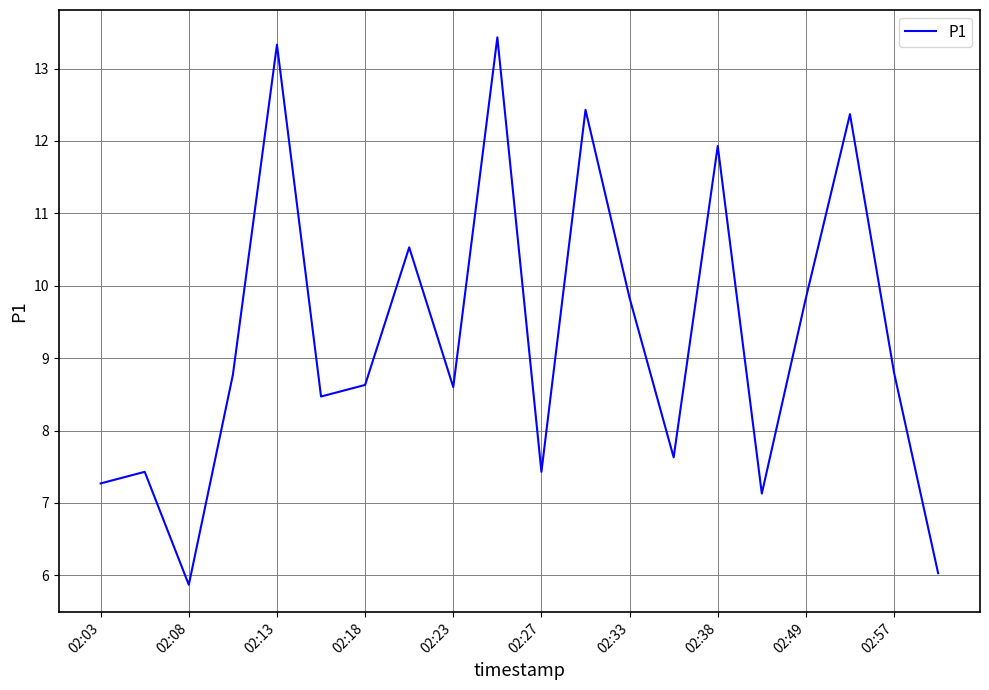

What is the minimum value shown in the chart?

5.9